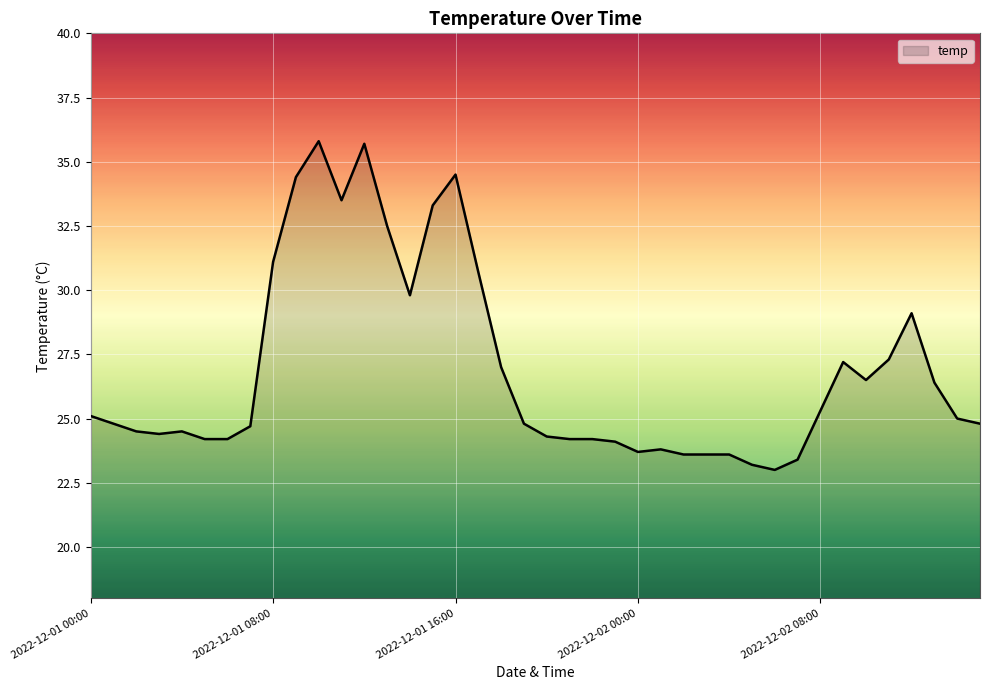

What is the smallest value displayed?

23.0